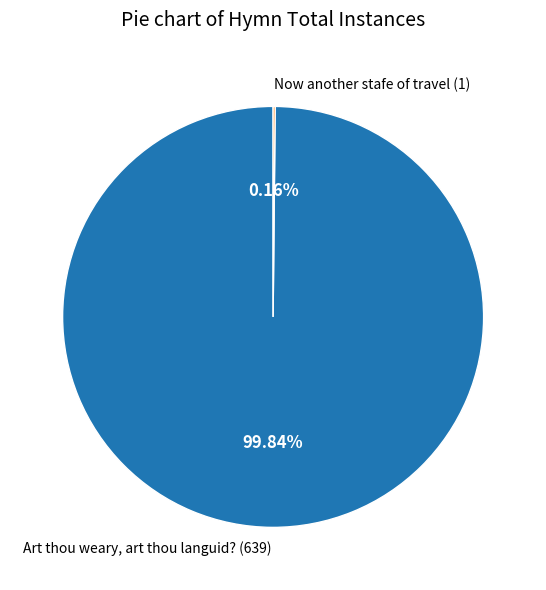

Is there any slice that represents more than half of the pie?

Yes